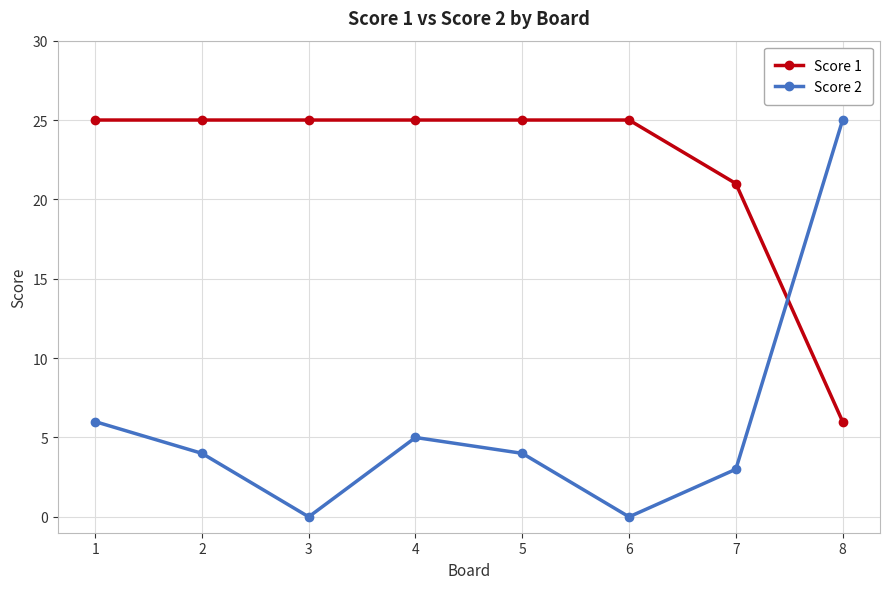

Reading left to right, extract all data points from this chart.

Score 1: 25	25	25	25	25	25	21	6
Score 2: 6	4	0	5	4	0	3	25